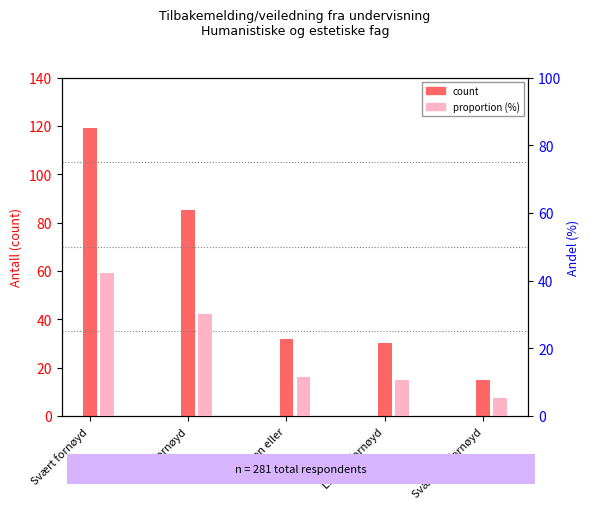

Which series has the largest total across all categories?

count